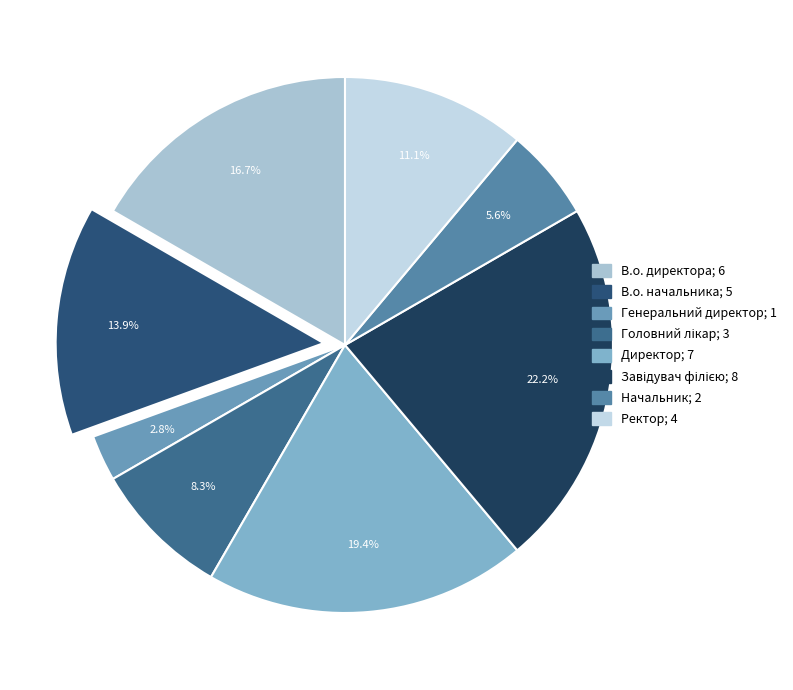

Count the number of slices in the pie.

8